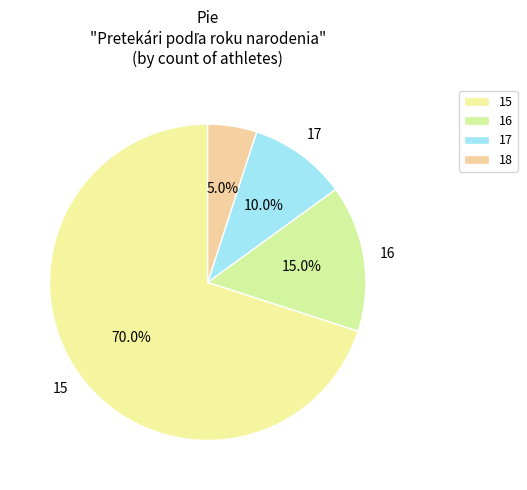

Combined, what portion of the pie is 17 and 15?

80.0%